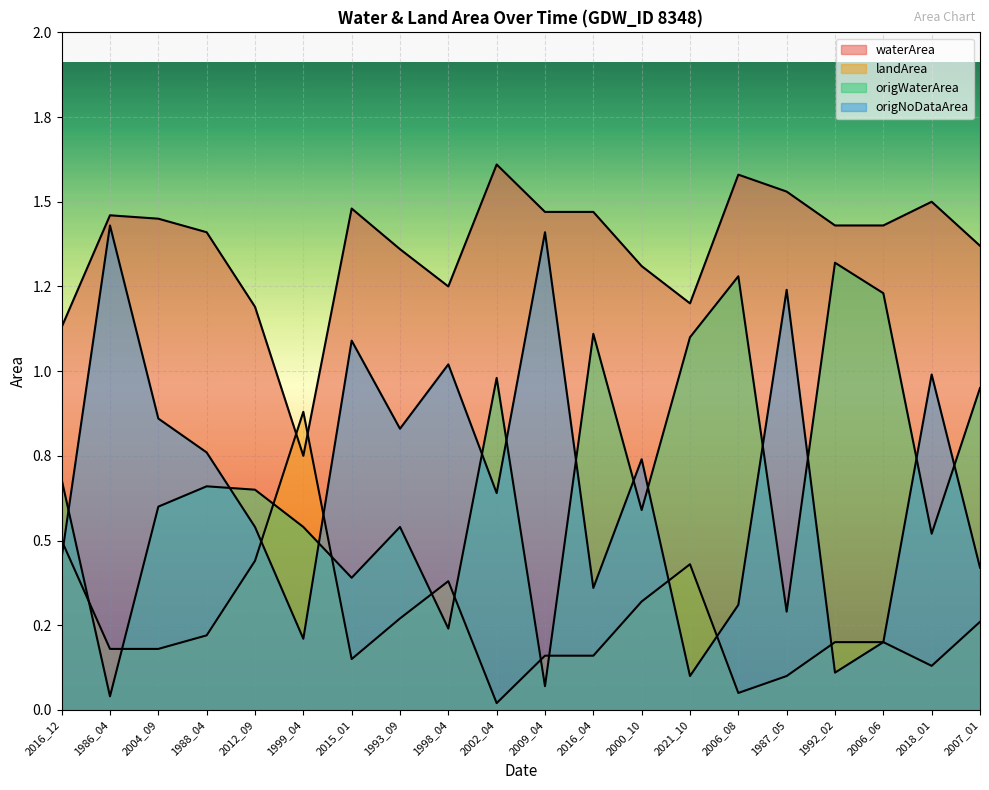

What is the sum of all origNoDataArea values?

13.7